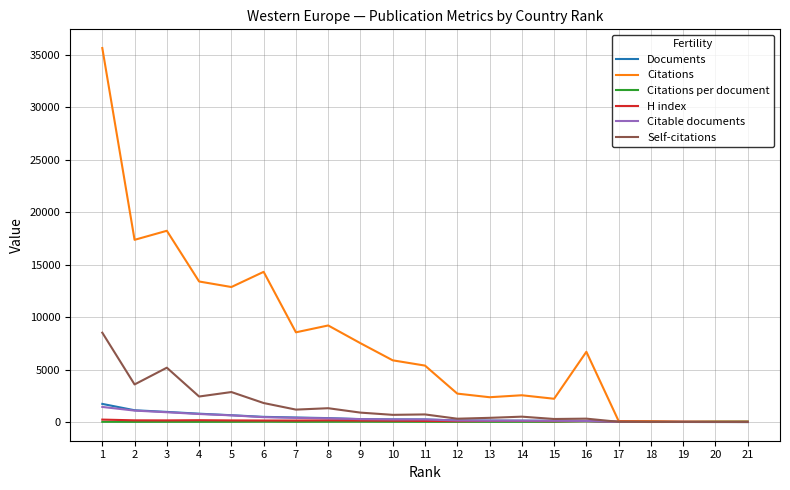

Which series has the largest total across all categories?

Citations